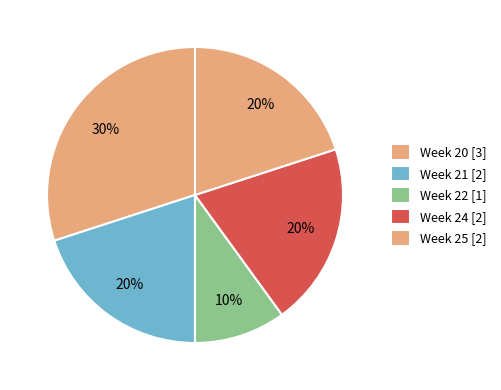

How many segments does this pie chart have?

5